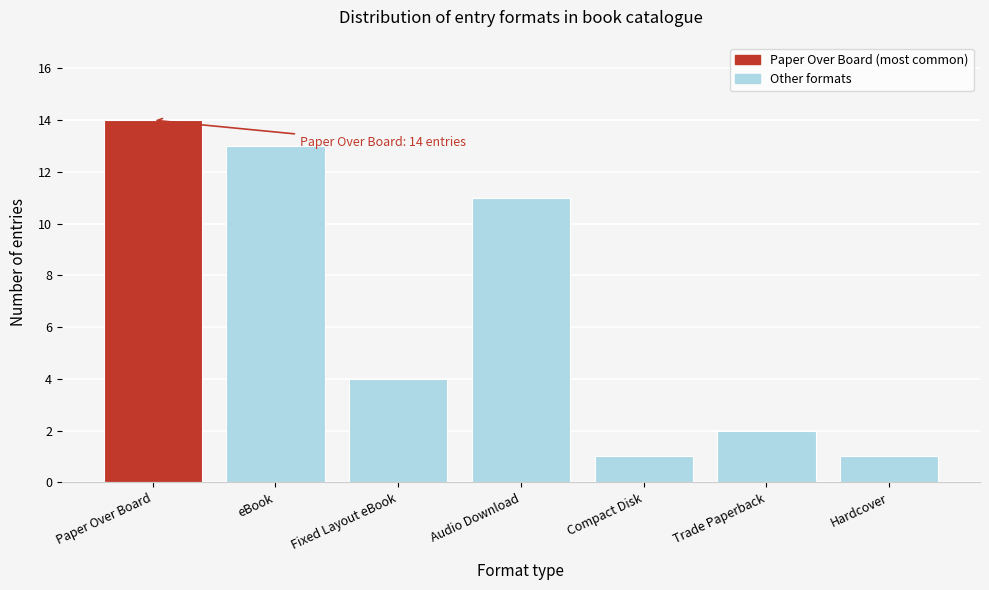

Reading right to left, transcribe all the data shown in this chart.

Hardcover=1	Trade Paperback=2	Compact Disk=1	Audio Download=11	Fixed Layout eBook=4	eBook=13	Paper Over Board=14